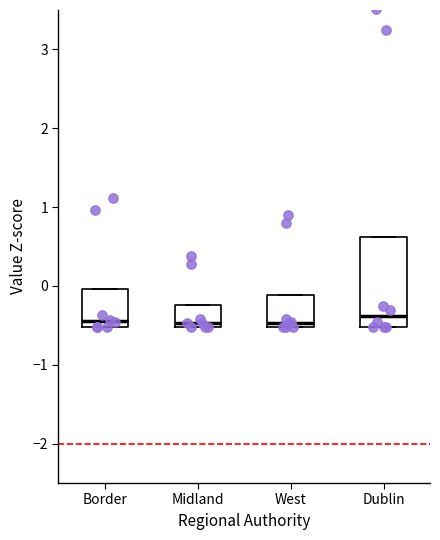

Comparing the boxes themselves (not the whiskers), which one is the tallest?

Dublin